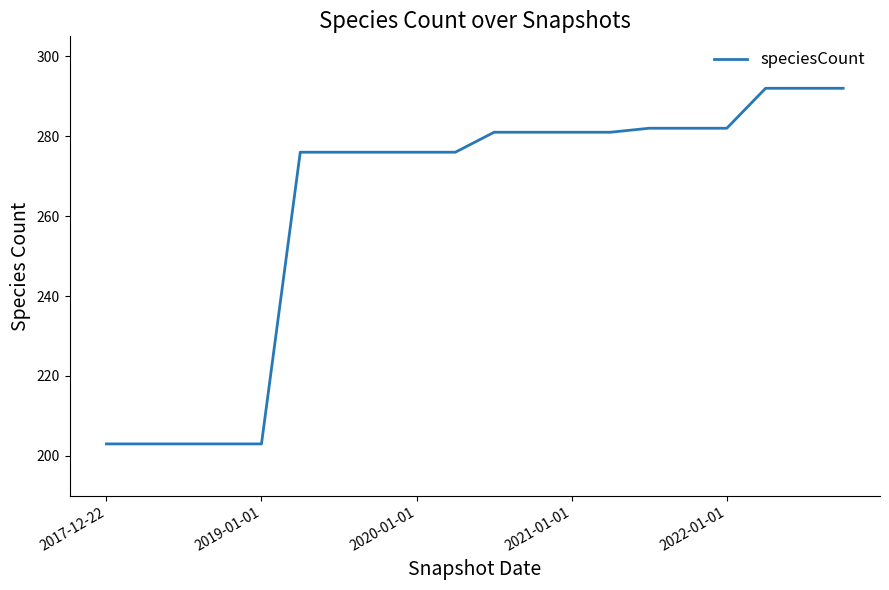

What is the difference between the maximum and minimum values?

89